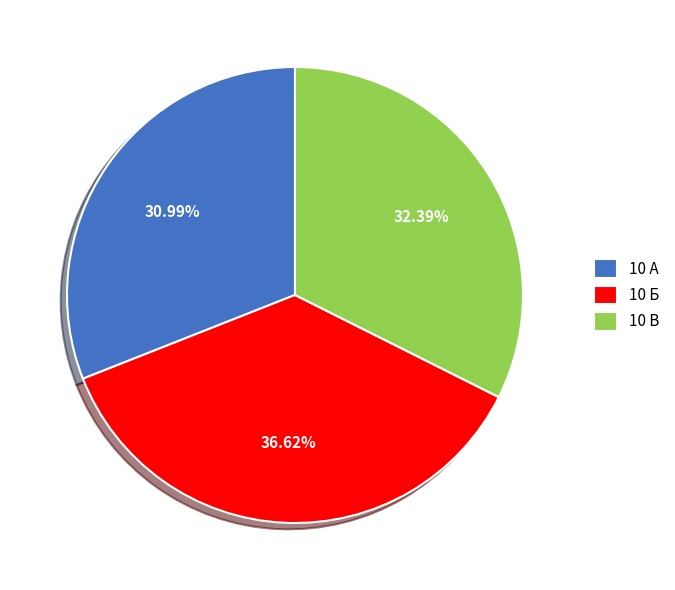

How many segments does this pie chart have?

3